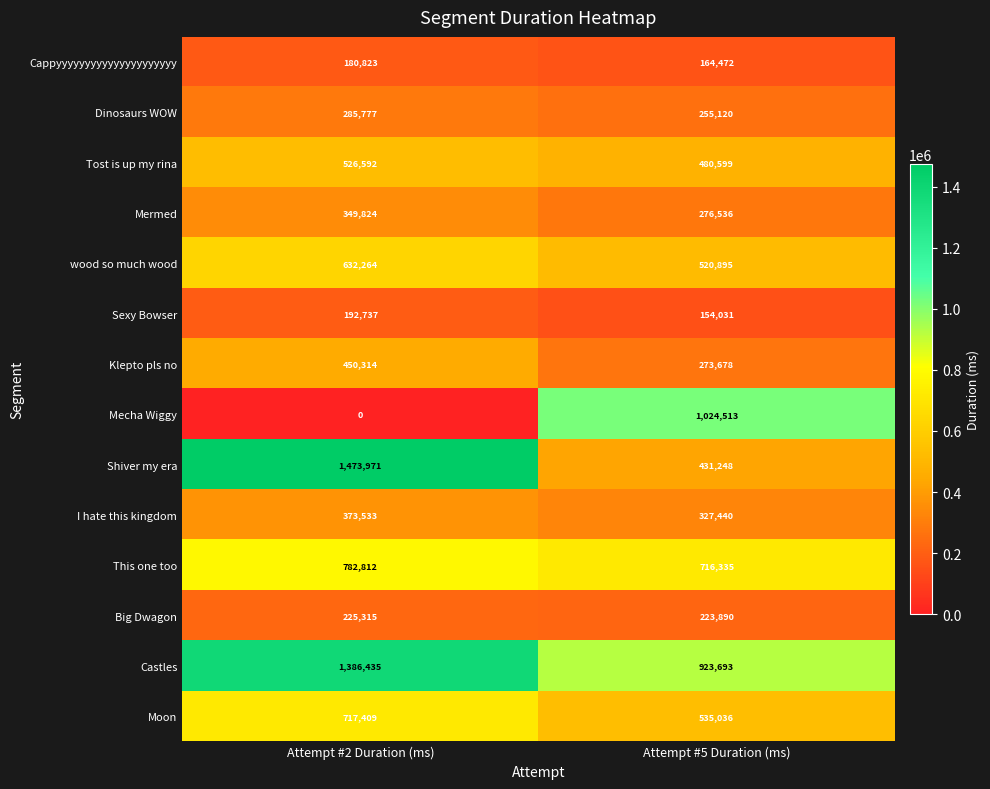

Which series changed the most between Attempt #2 Duration (ms) and Attempt #5 Duration (ms)?

Shiver my era